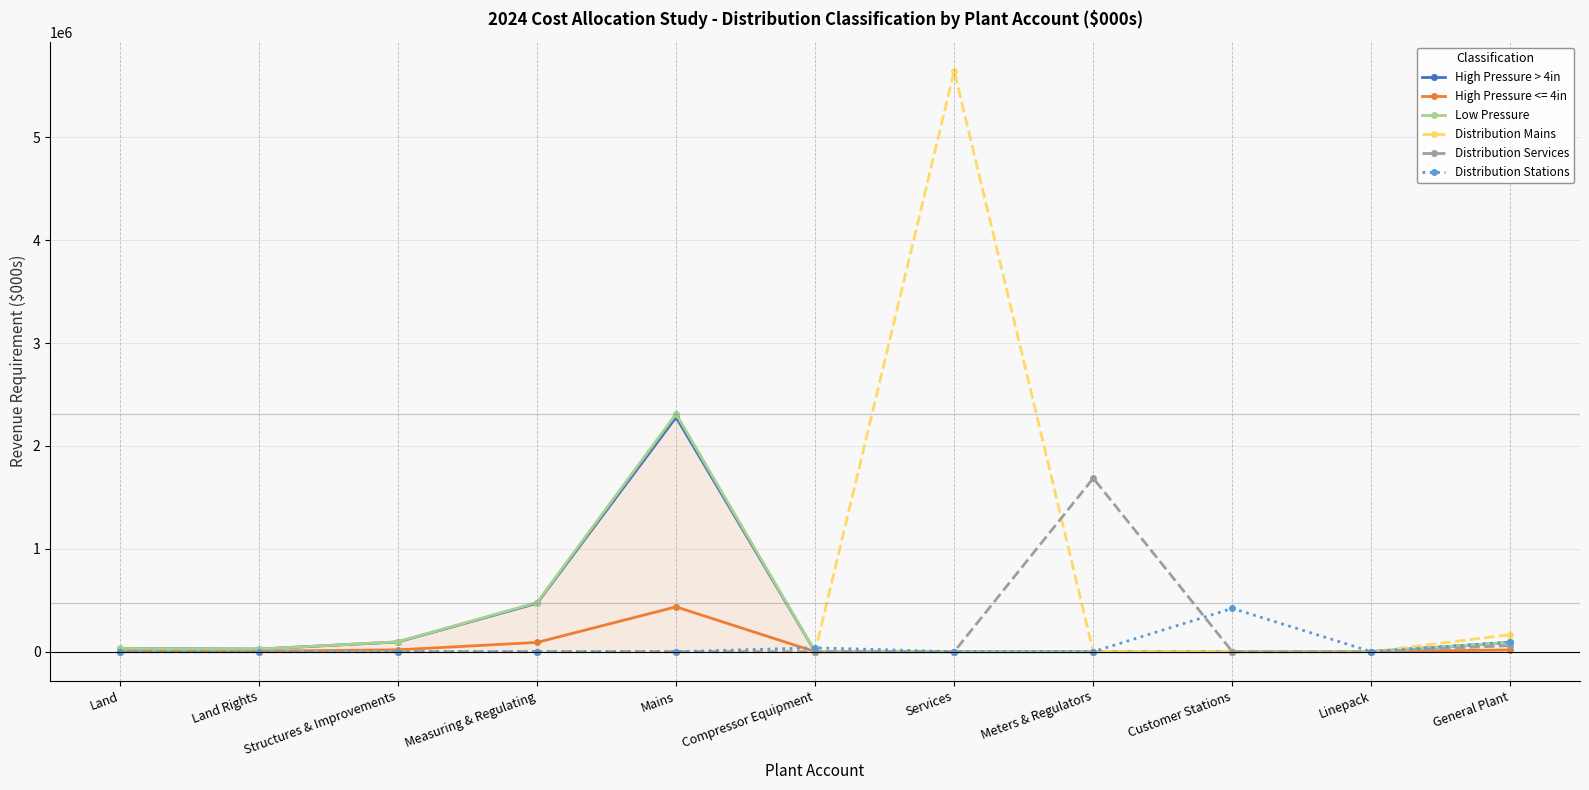

Where is Distribution Mains nearest to the value 2824298?

General Plant